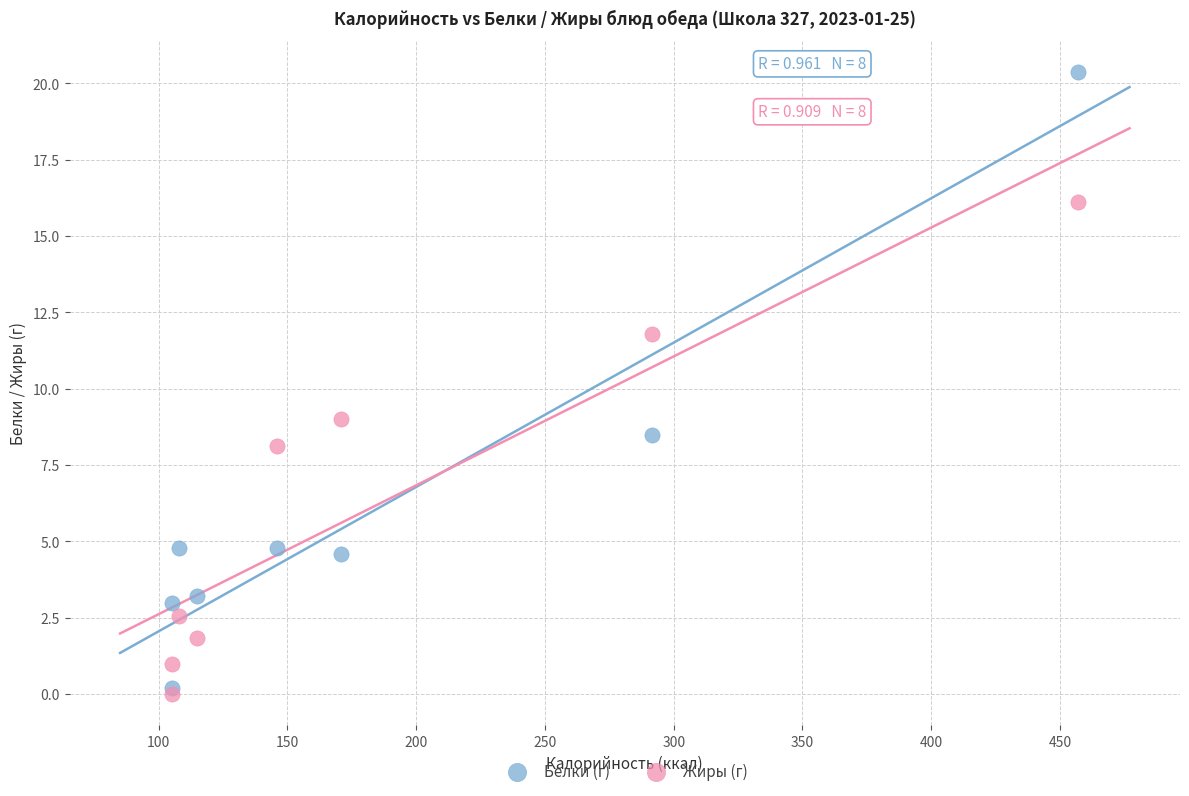

In the Белки (г) series, what Y value is closest to 10?

8.5